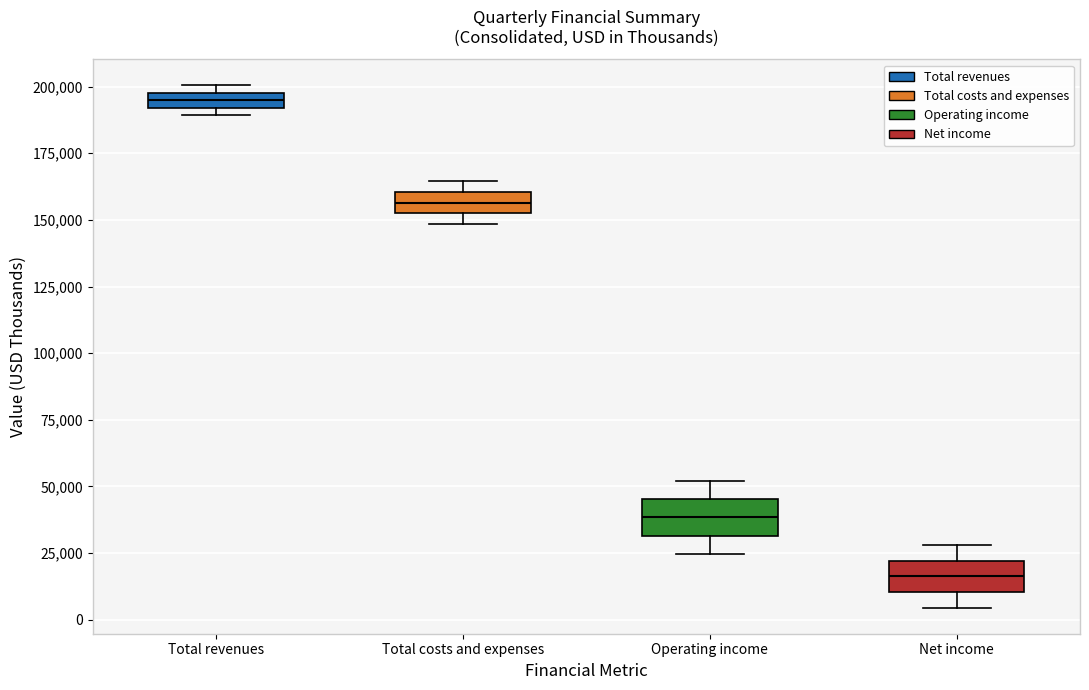

Where is the lower edge of the box for Total costs and expenses on the y-axis? The values are not printed on the chart, so give them approximately, as read against the axis.

150000